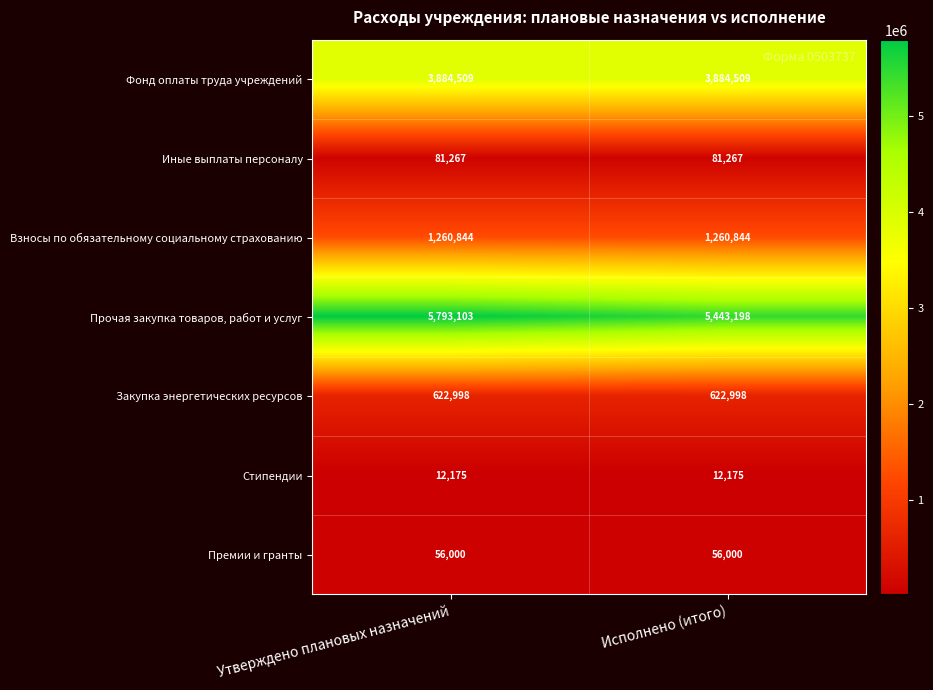

Which series has the largest total across all categories?

Прочая закупка товаров, работ и услуг